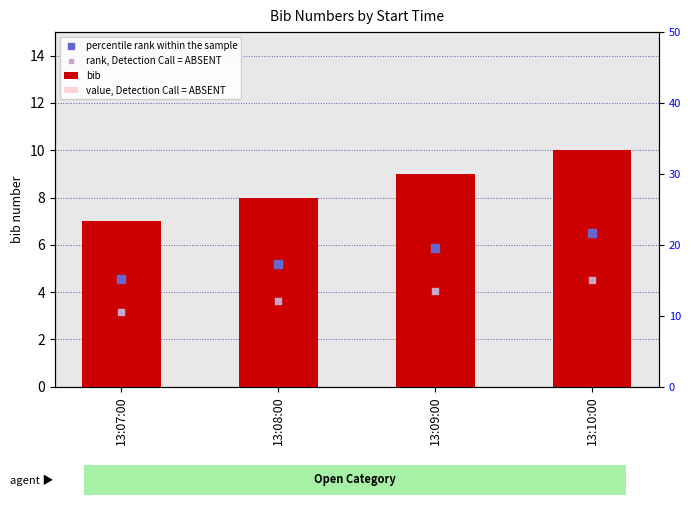

Which series has the largest Y range (max minus min)?

bib